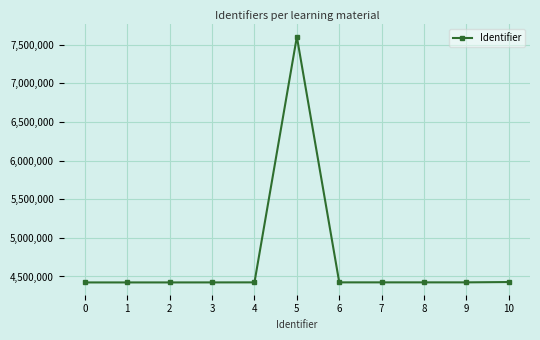

What is the value of the 5th point from the left?

4424004